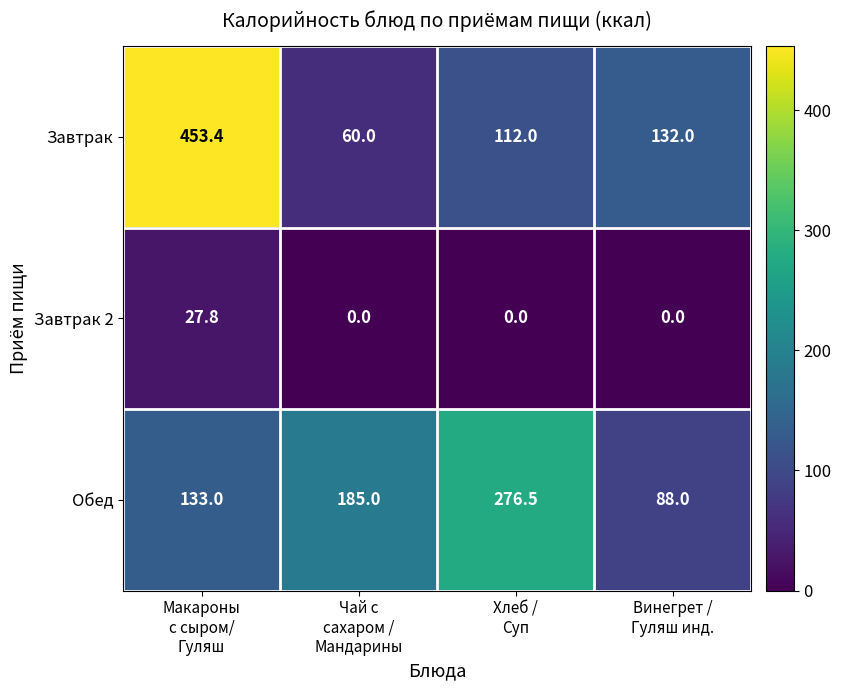

Which series has the largest total across all categories?

Завтрак